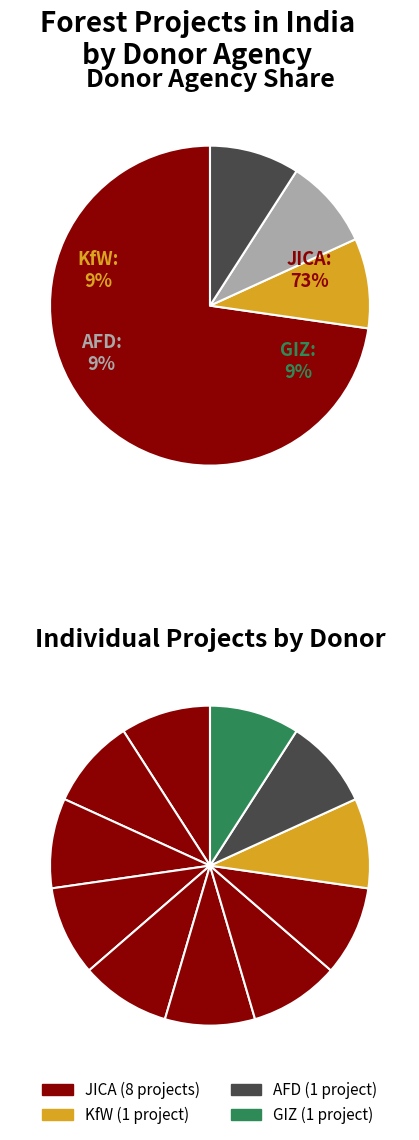

Is it true that GIZ is 9% of the pie?

True